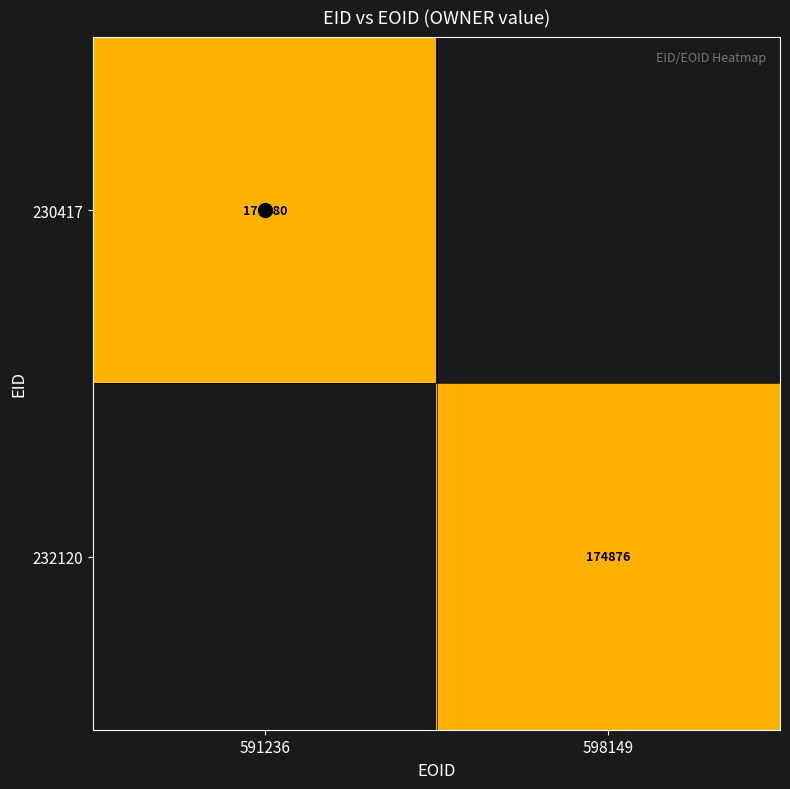

Is the value of 232120 at 598149 greater than the value of 230417 at 591236?

No